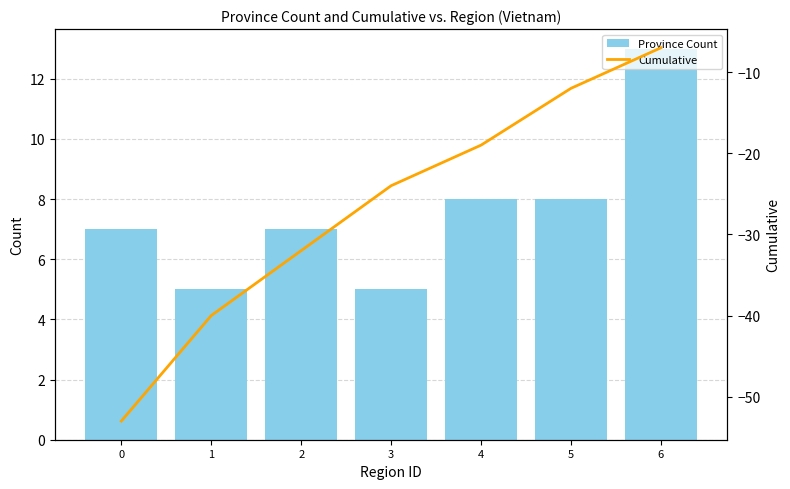

What are all the series names shown in the legend?

Province Count, Cumulative